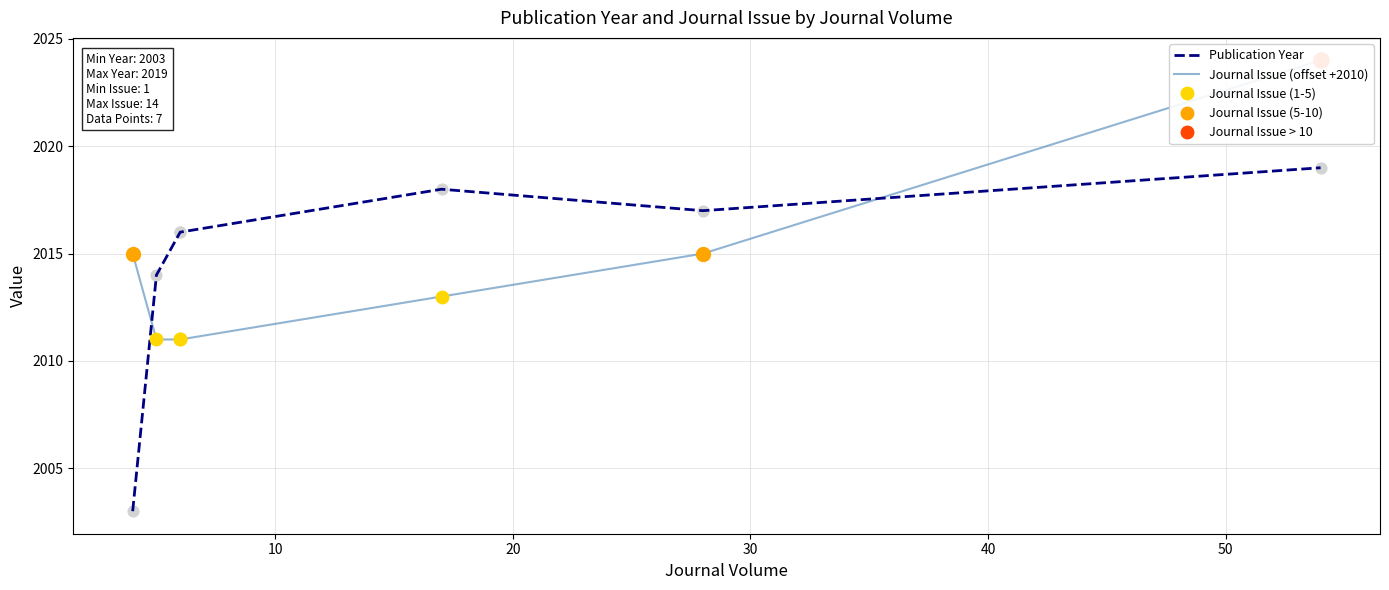

At how many categories does at least one series exceed 2013?

7